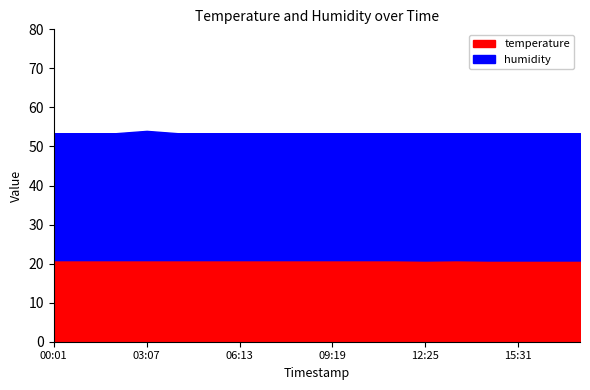

Which category has the lowest value across all series?

12:25